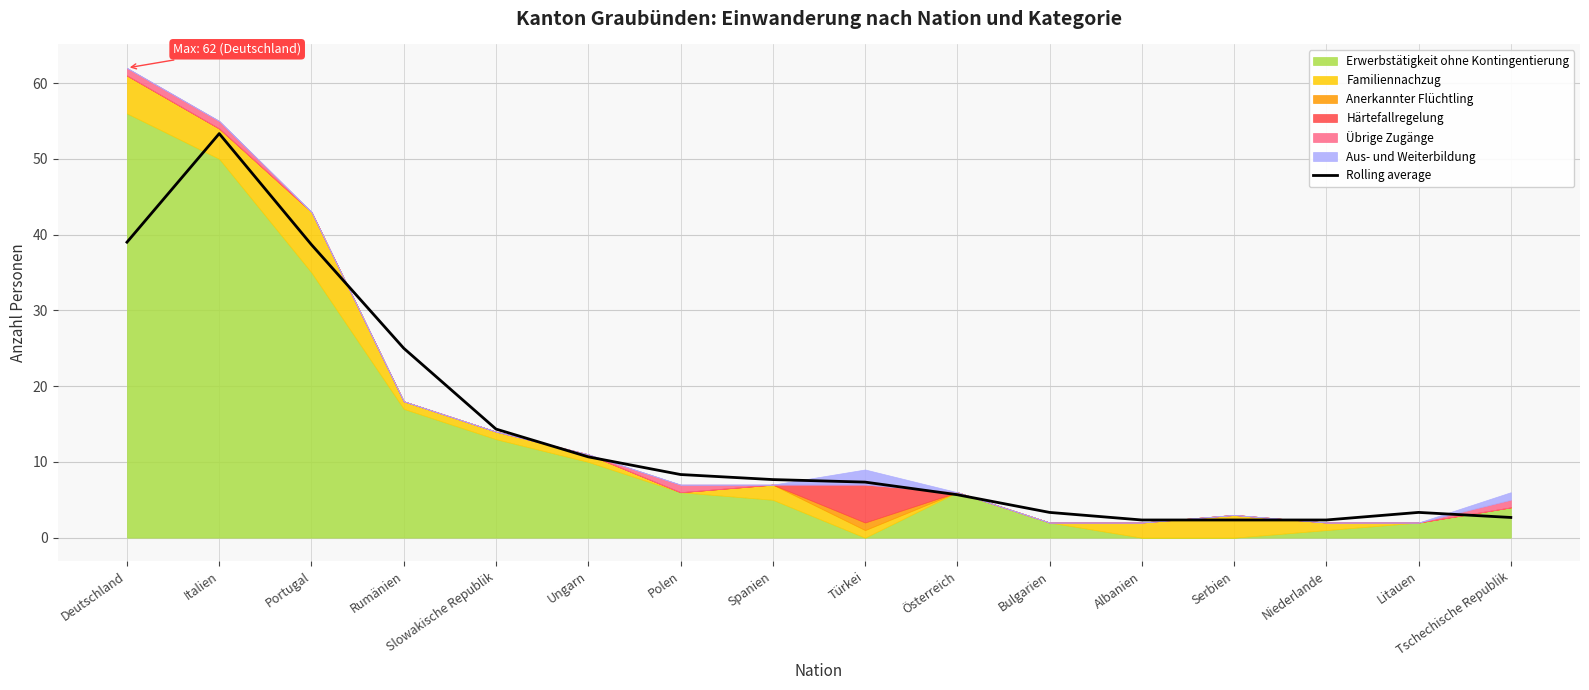

The chart shows a value of 19.5 at Slowakische Republik. True or false?

False